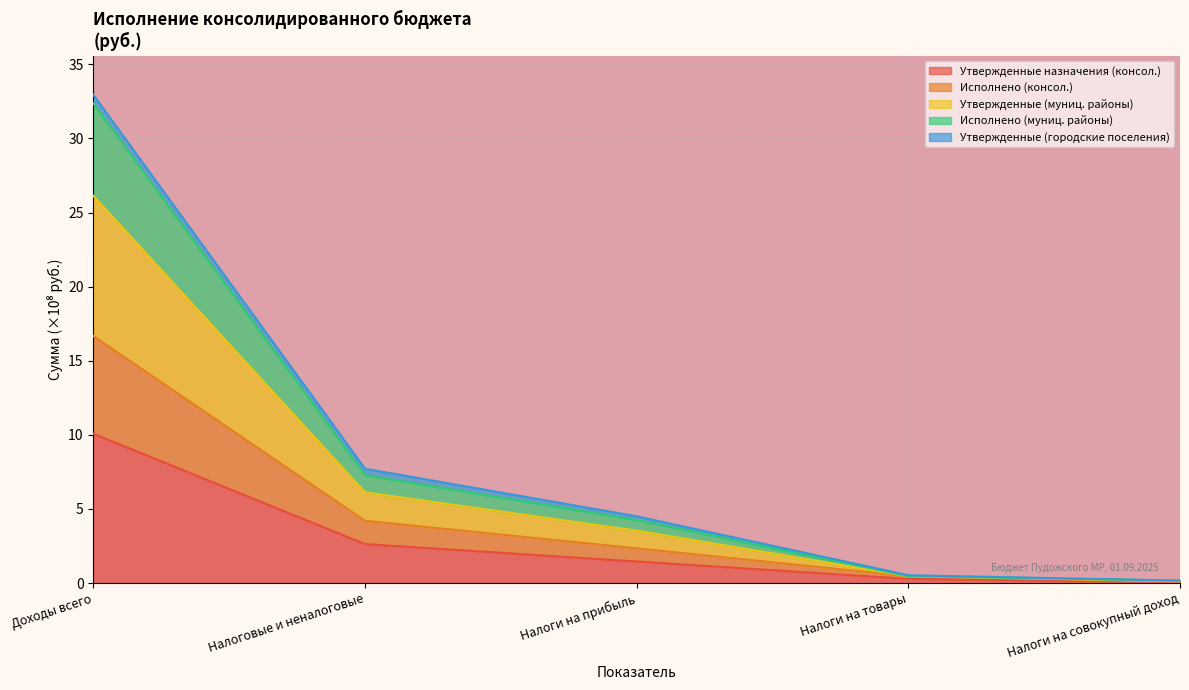

What is the label of the 4th point from the right?

Налоговые и неналоговые